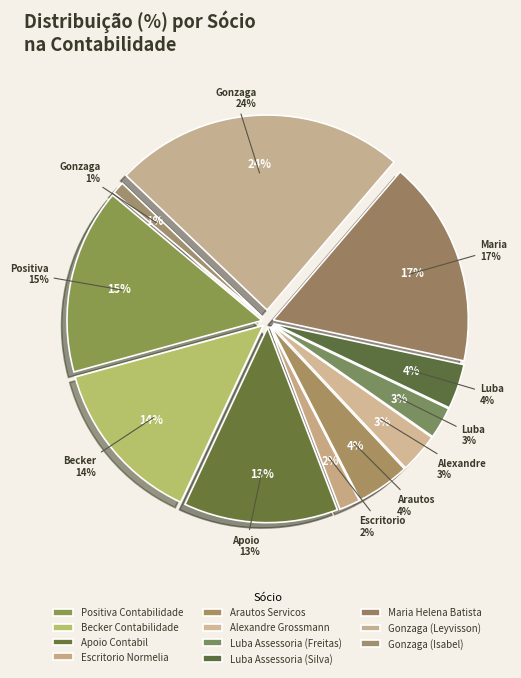

Does Luba Assessoria (Silva) account for over 50% of the chart?

No